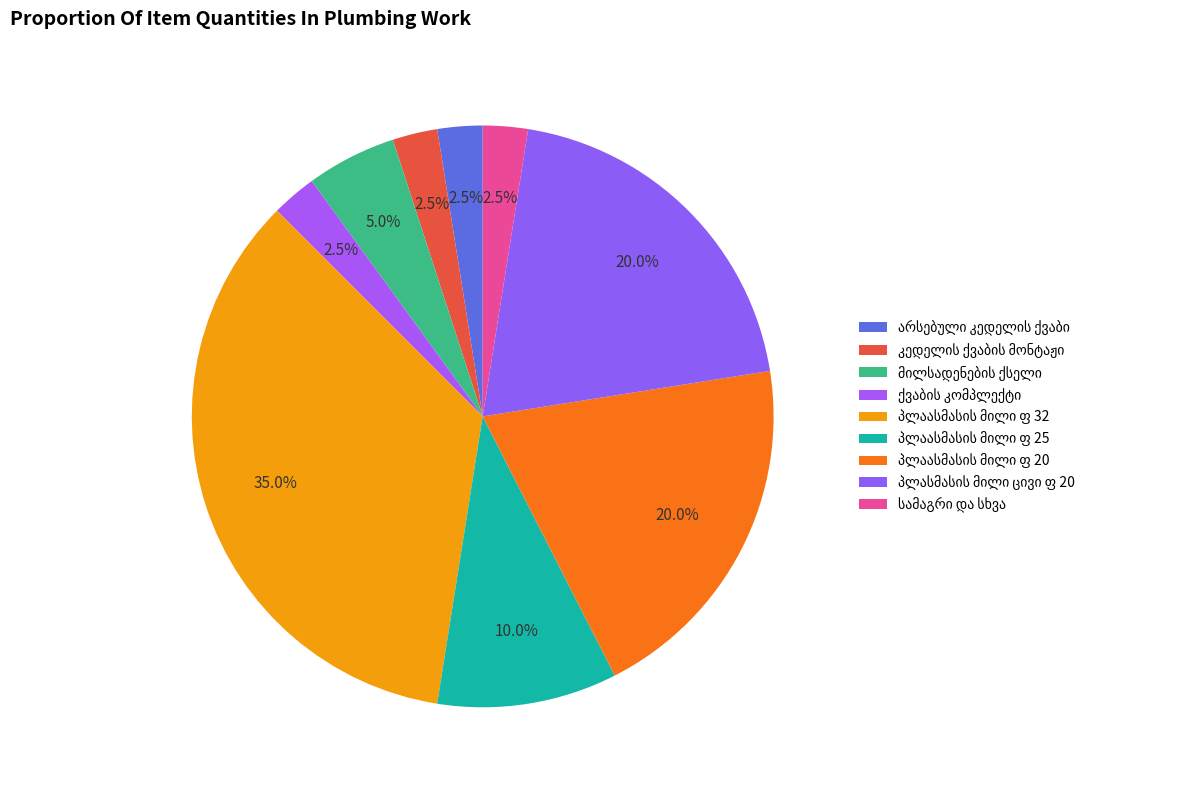

Is there a majority slice in this chart?

No